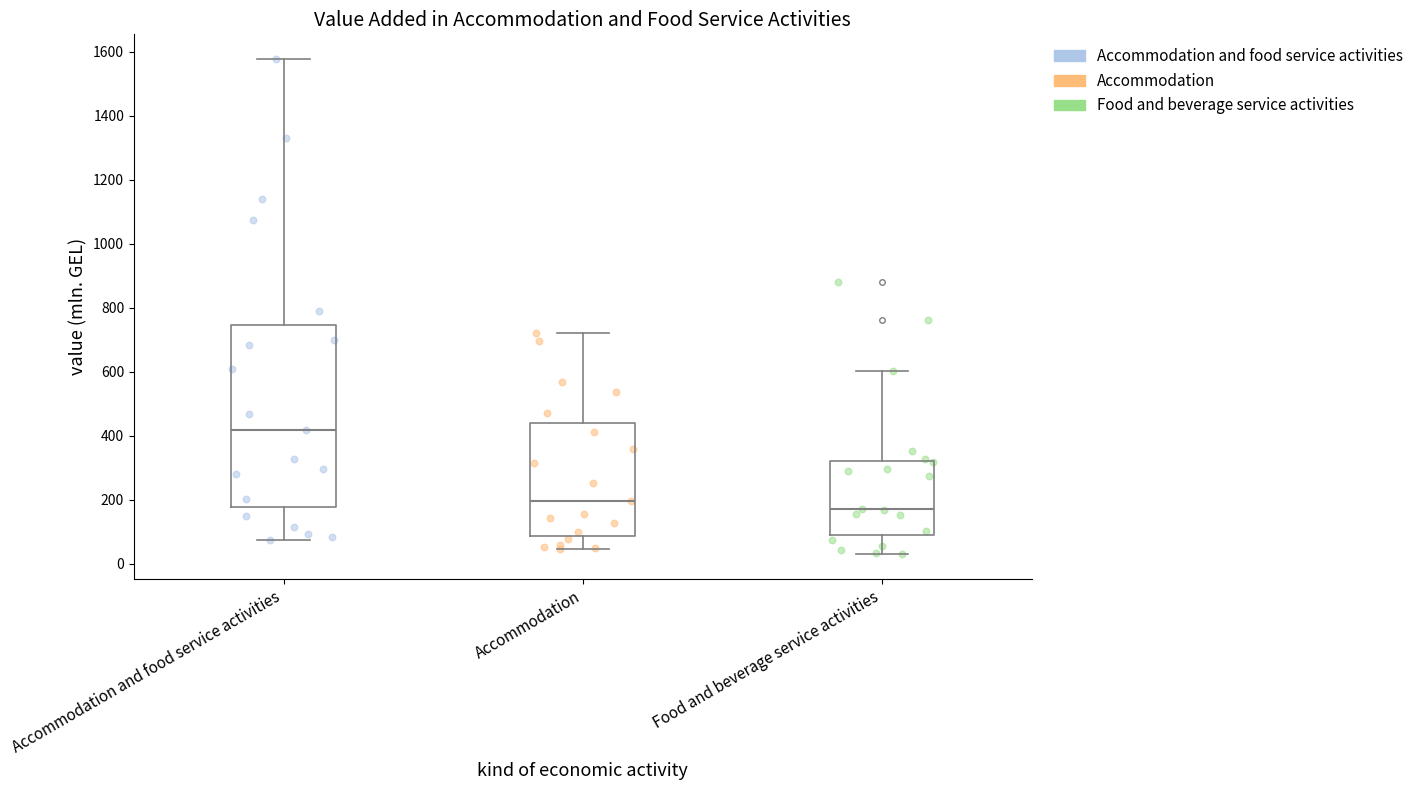

Where is the lower edge of the box for Accommodation and food service activities on the y-axis? The values are not printed on the chart, so give them approximately, as read against the axis.

180